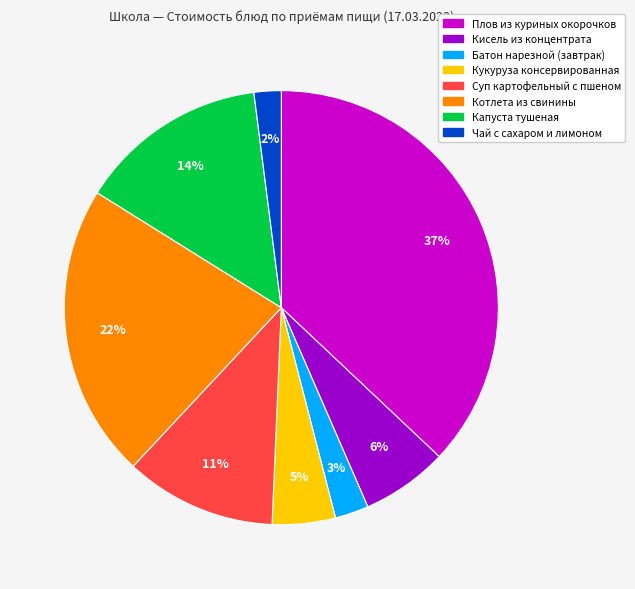

Which has a higher value, Батон нарезной (завтрак) or Суп картофельный с пшеном?

Суп картофельный с пшеном